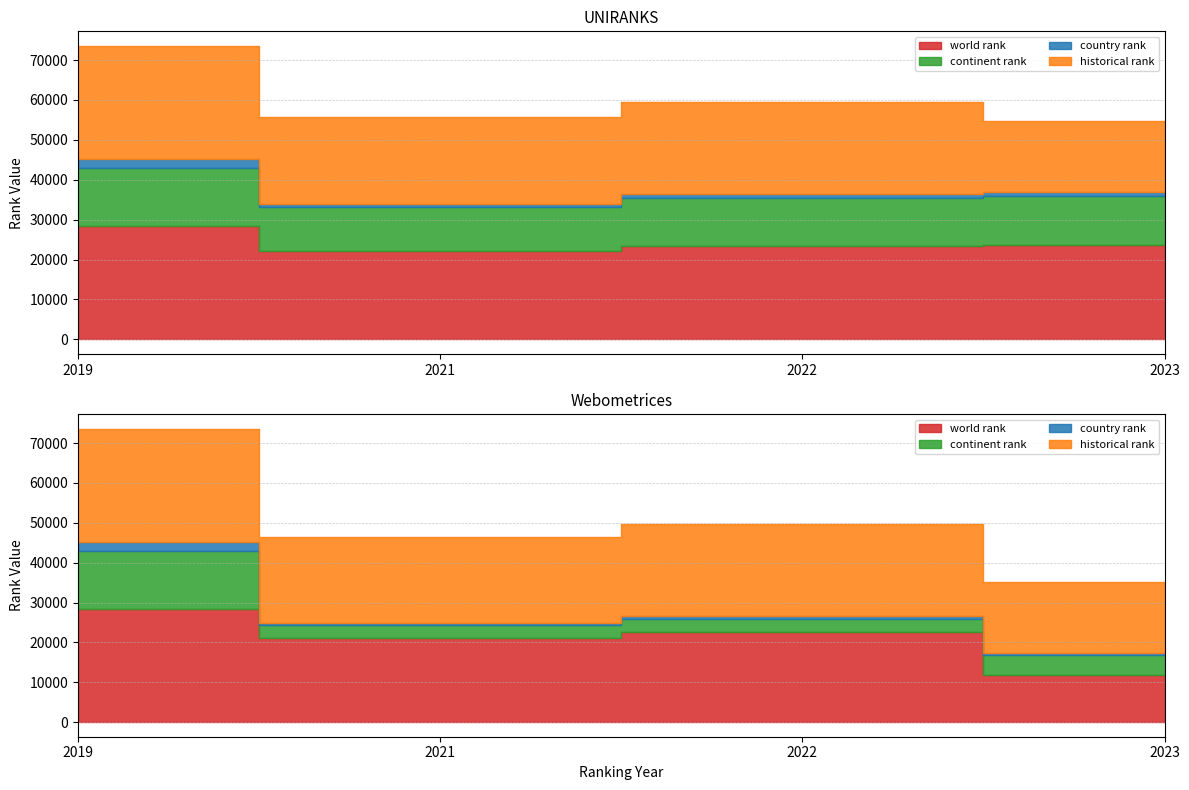

True or false: continent rank and country rank cross at least once.

False